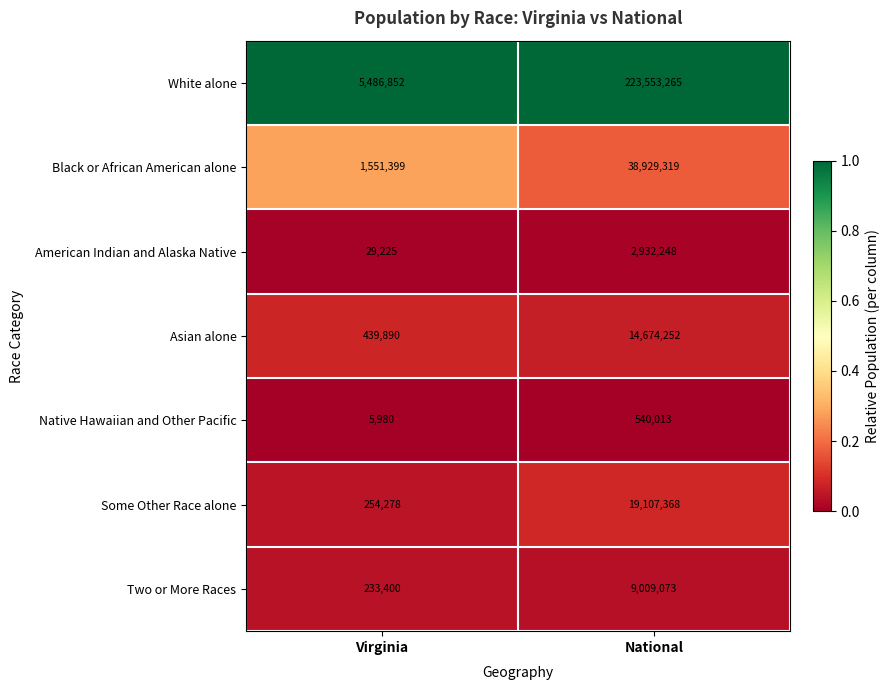

What is the total value across all series at National?

308745538